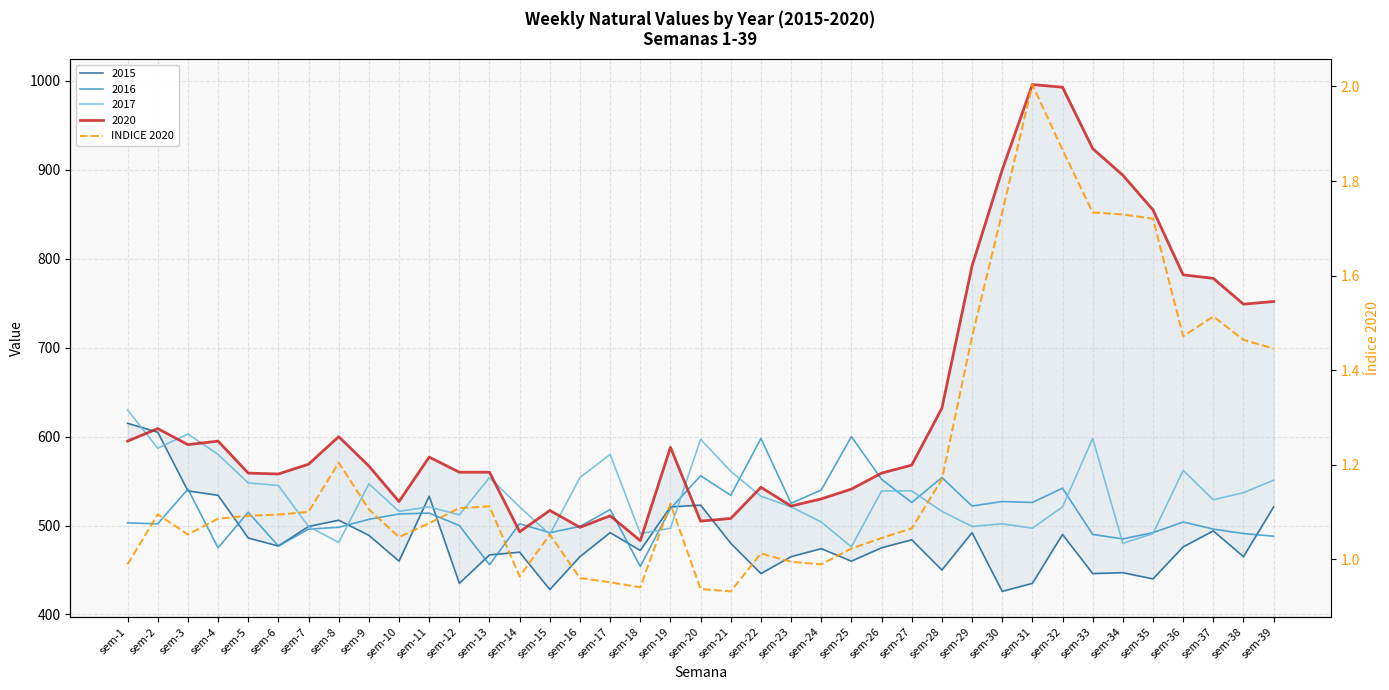

How many interior local valleys (lower than both neighbors) does the data have?

7